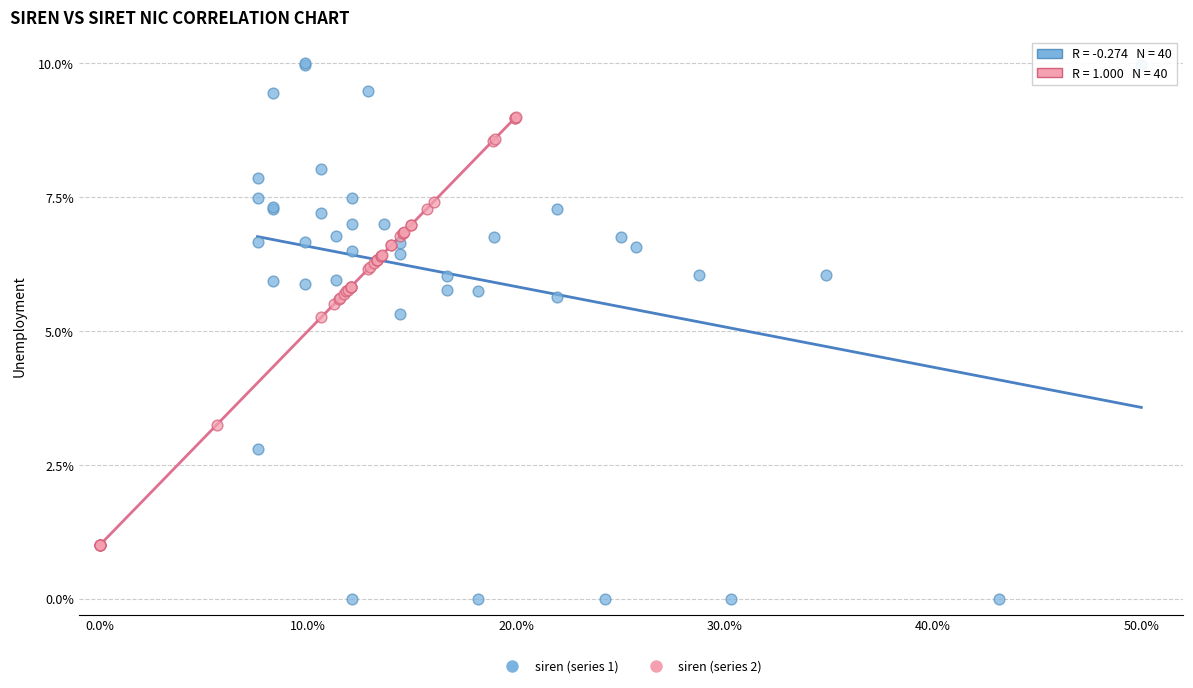

What are all the series names shown in the legend?

siren (series 1), siren (series 2)